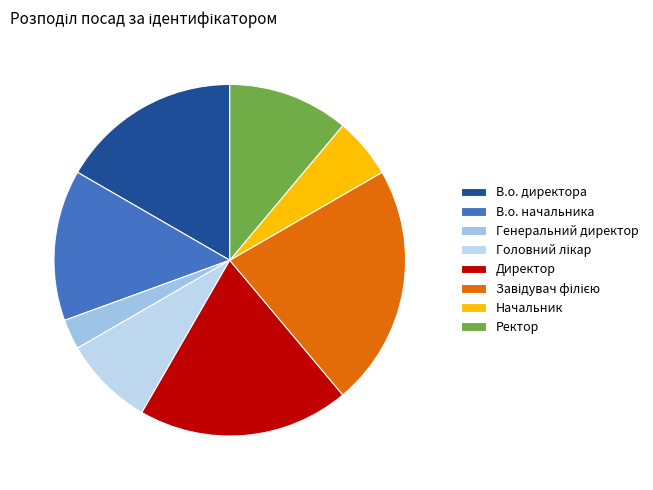

Does Начальник account for over 50% of the chart?

No